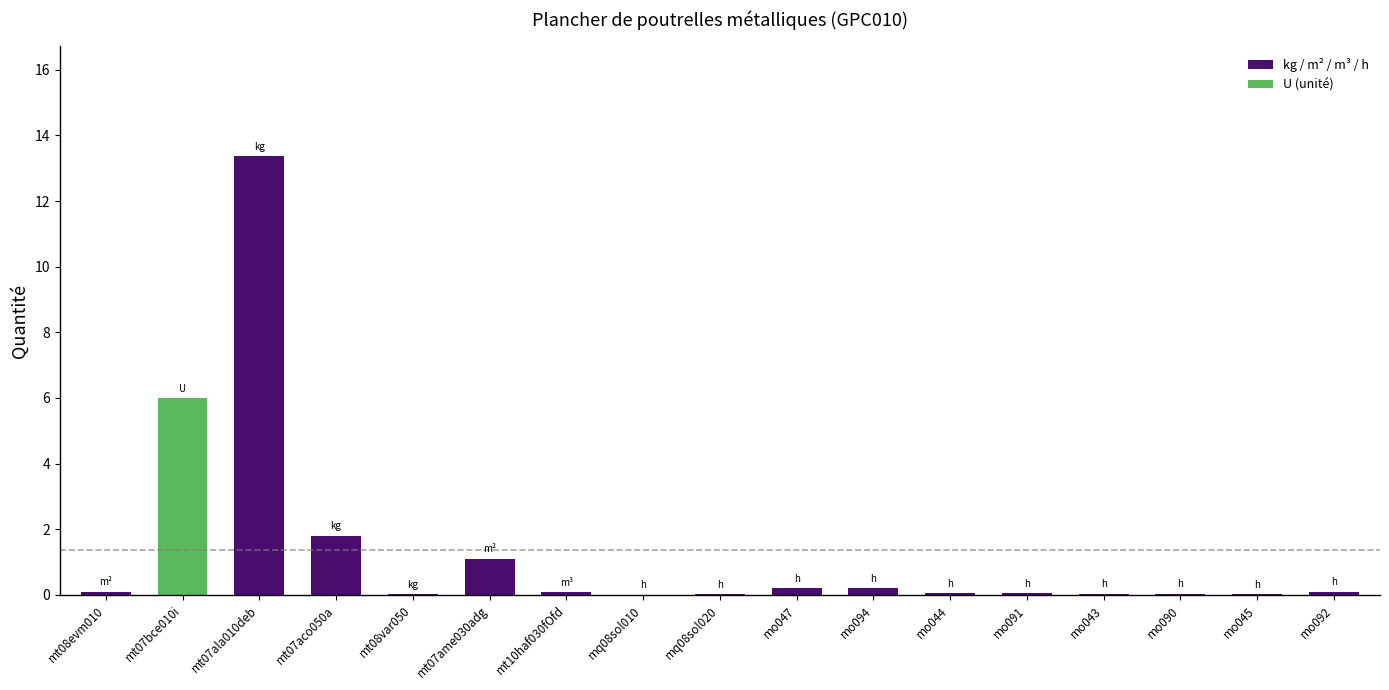

What is the average value?

1.4